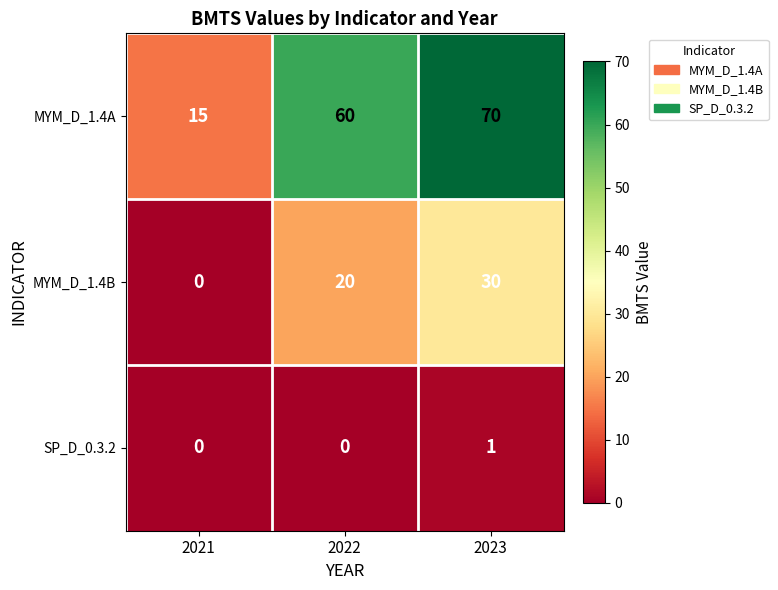

Between 2021 and 2023, which series saw the biggest shift?

MYM_D_1.4A